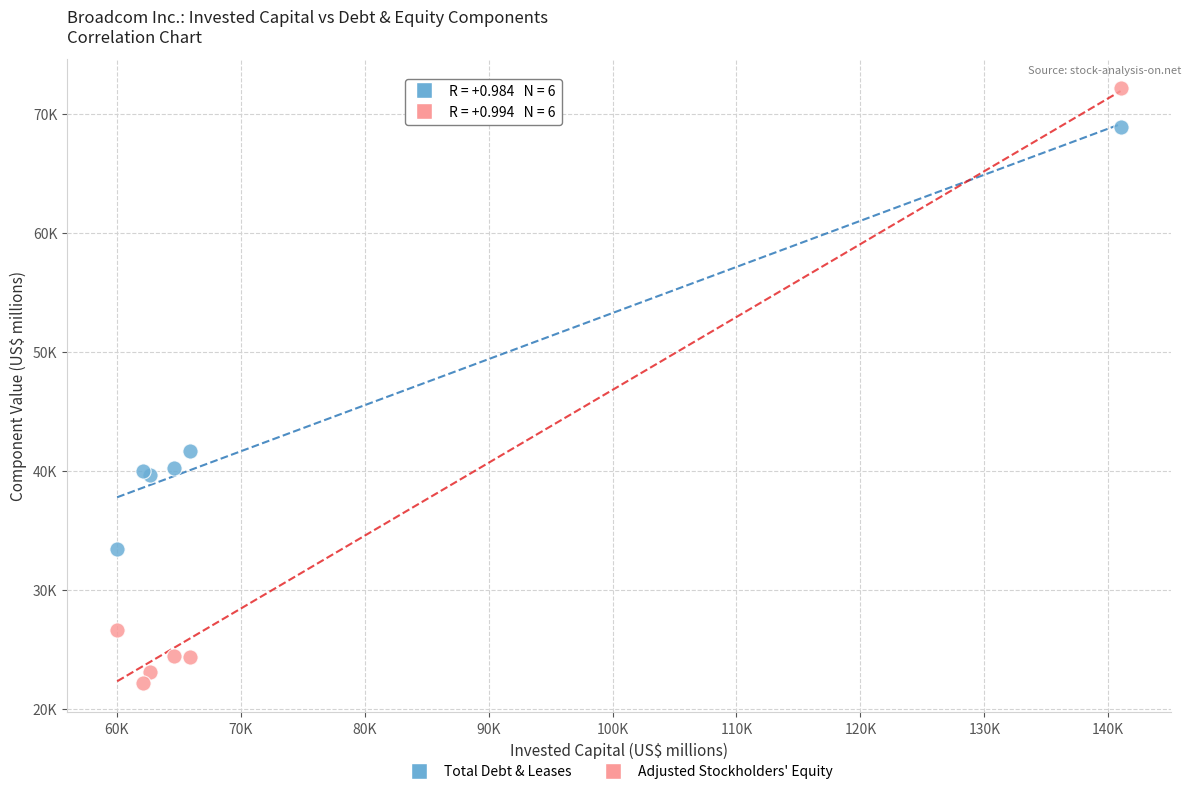

What are all the series names shown in the legend?

Total Debt & Leases, Adjusted Stockholders' Equity